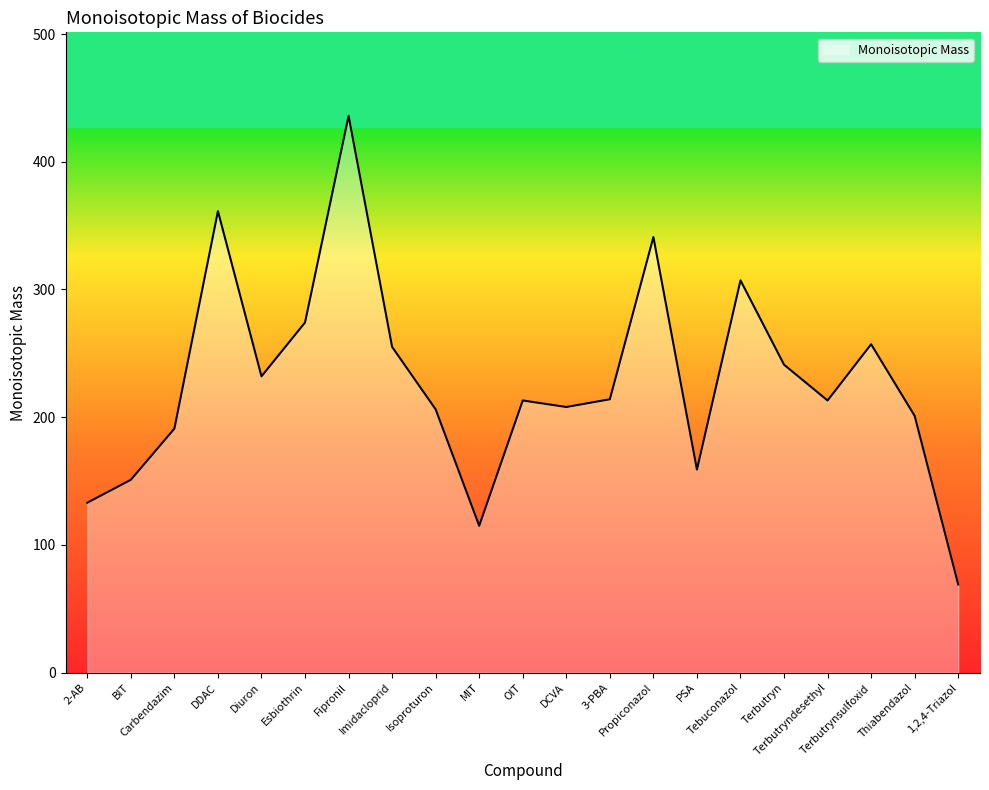

What is the greatest value displayed?

435.9